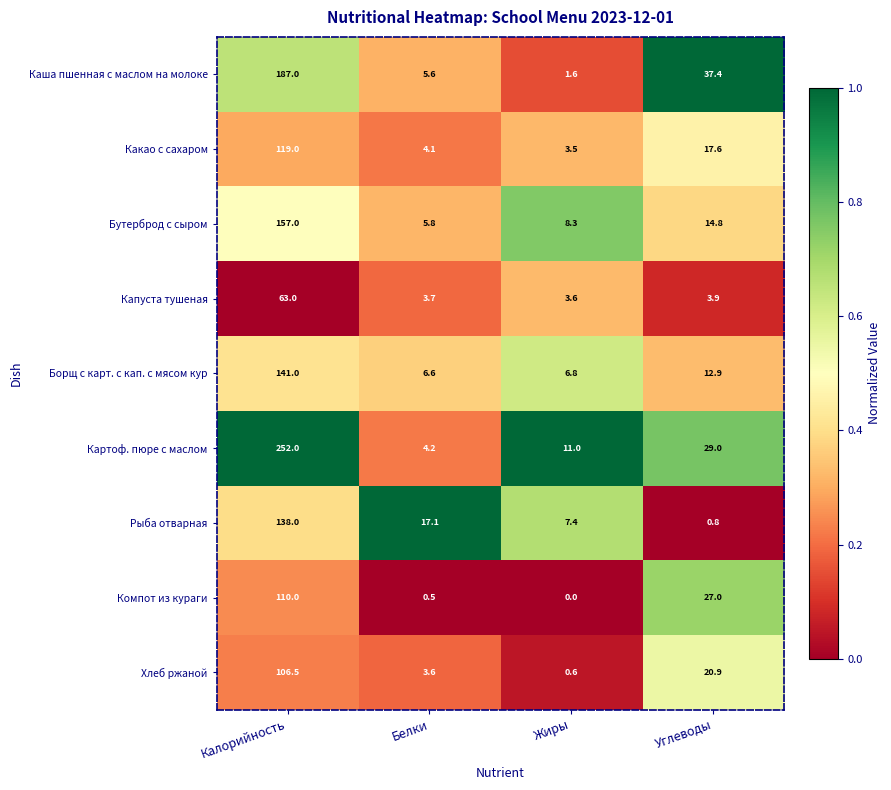

What is the difference between the second highest and minimum values in the Компот из кураги series?

27.0